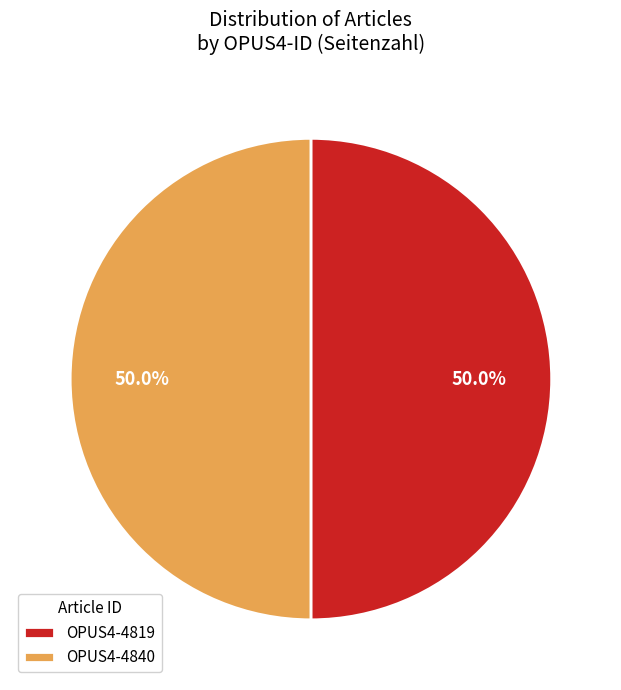

What is the ratio of the value at OPUS4-4840 to the value at OPUS4-4819?

1.0